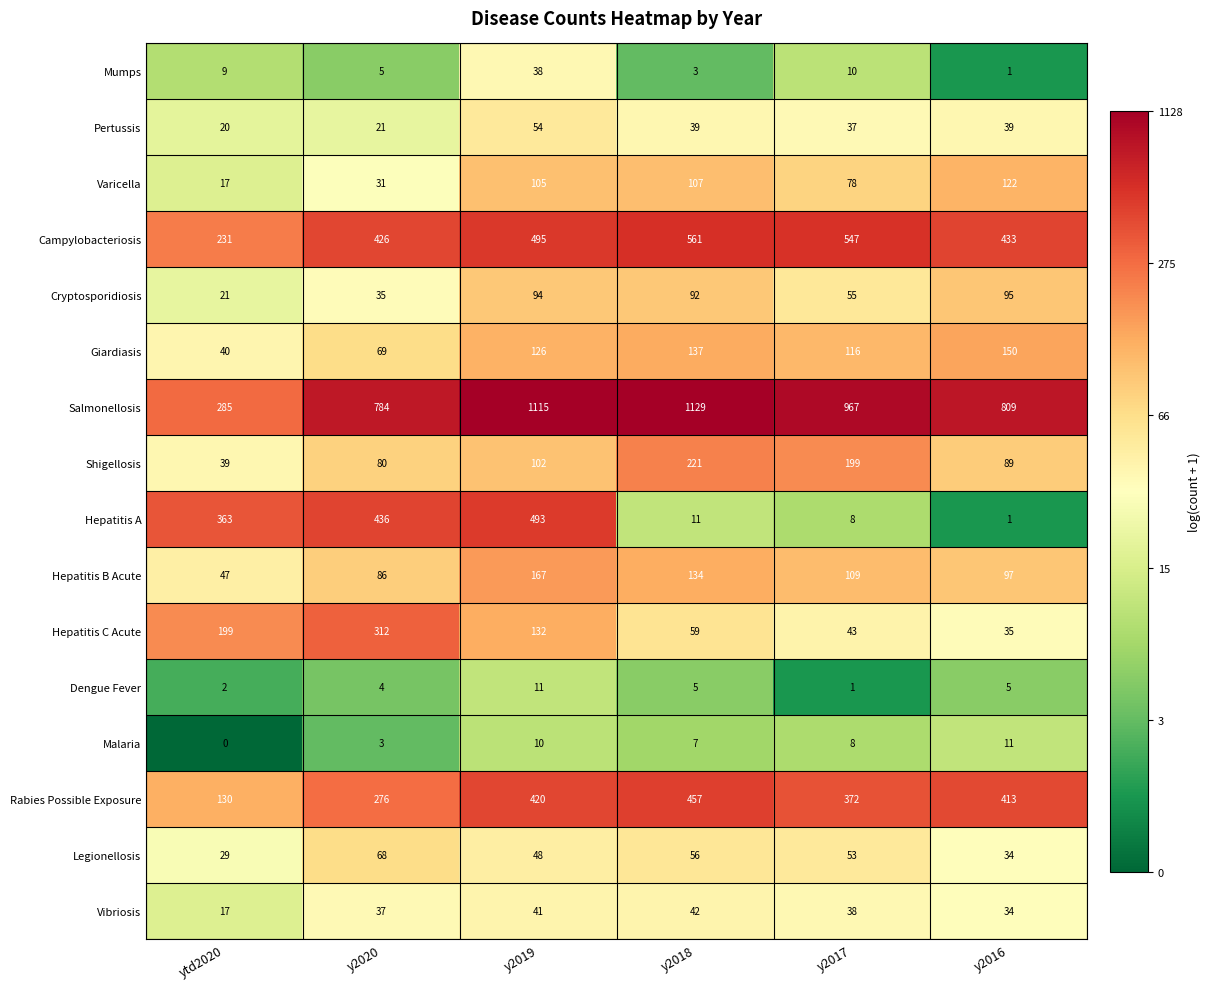

Is it true that Shigellosis equals 364 at y2018?

False